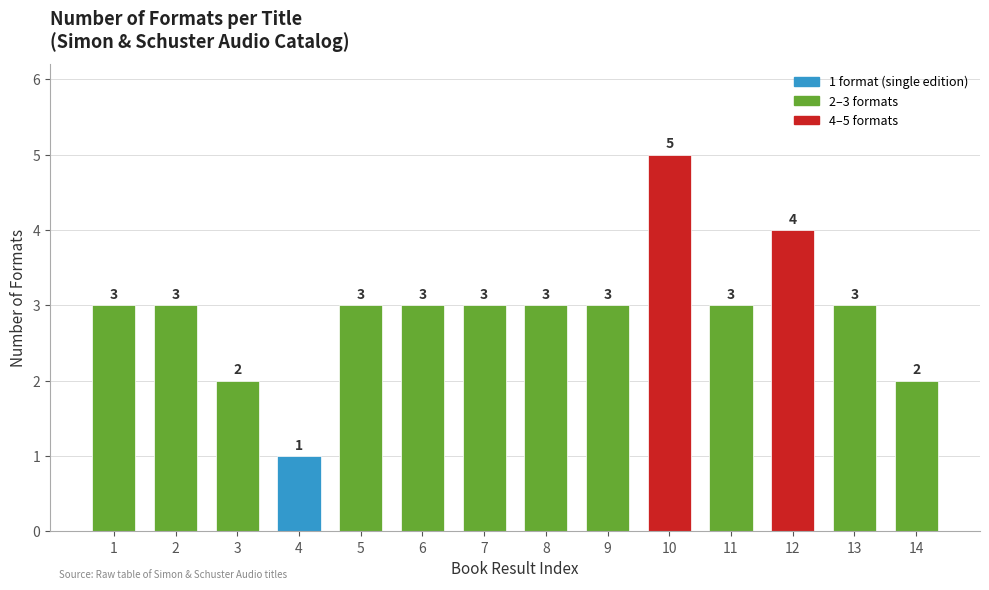

Reading left to right, extract all data points from this chart.

1=3	2=3	3=2	4=1	5=3	6=3	7=3	8=3	9=3	10=5	11=3	12=4	13=3	14=2